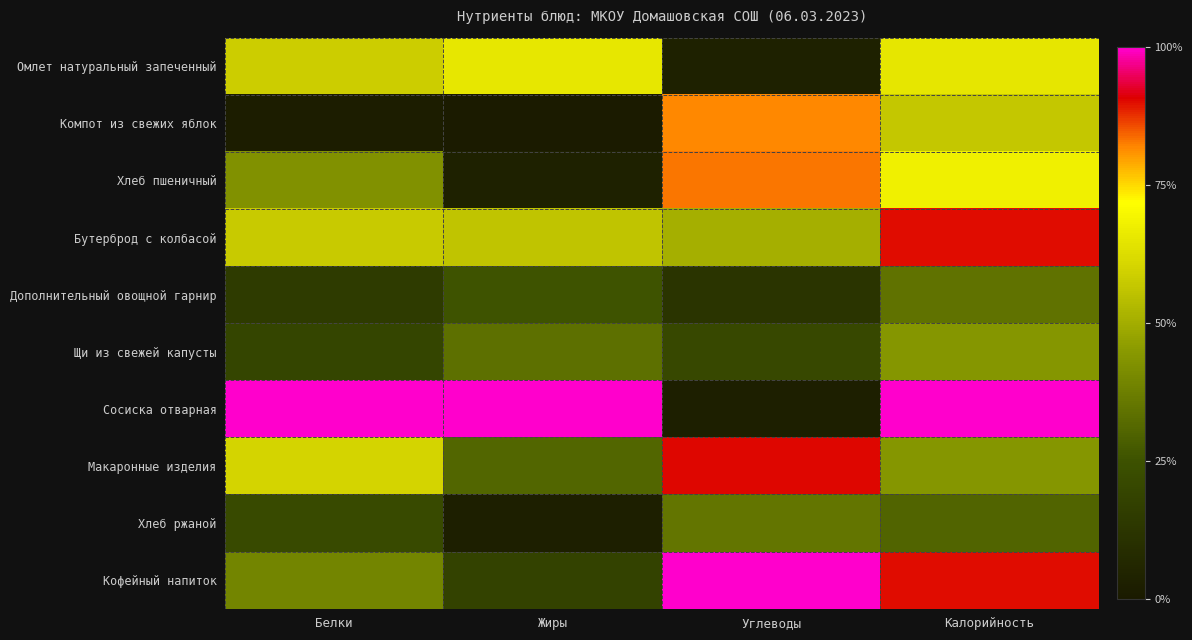

How many categories are shown in the chart?

4